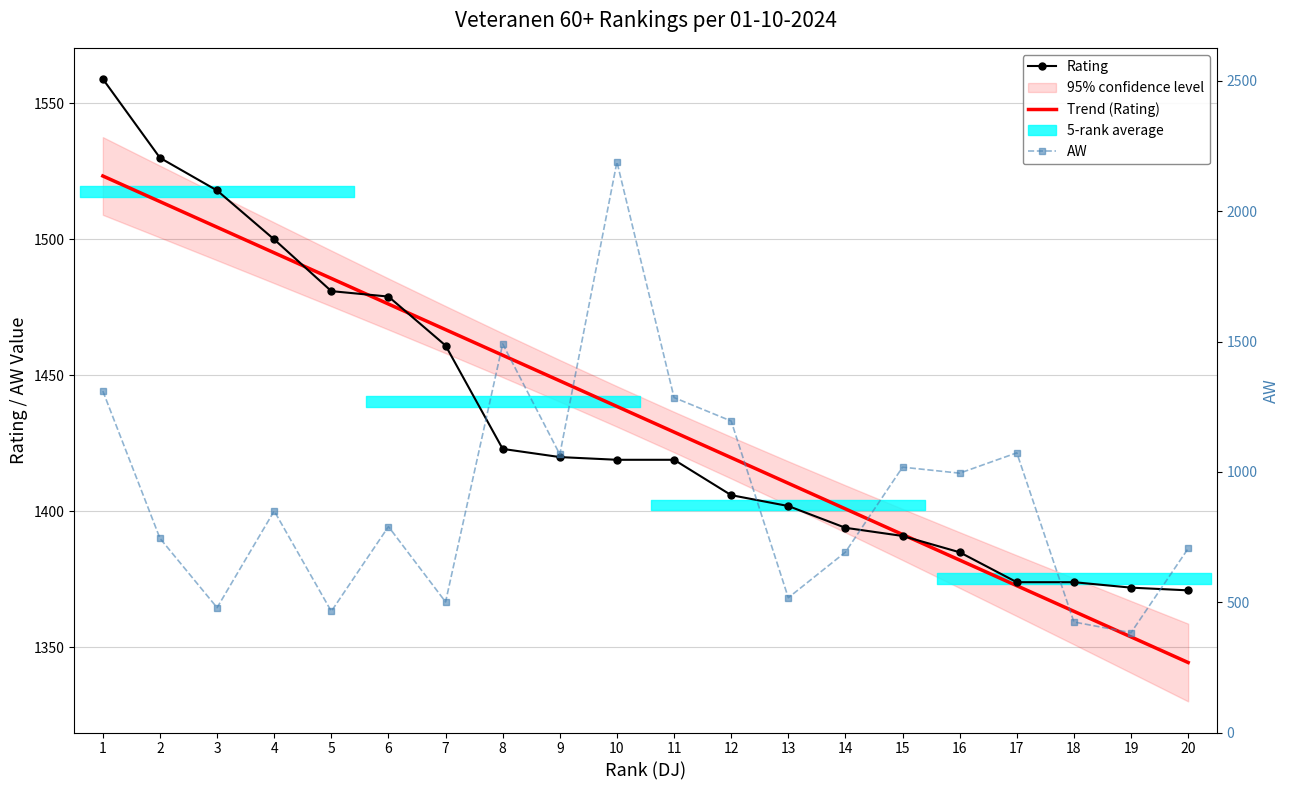

Between which two adjacent categories do Trend (Rating) and Rating first intersect?

4 and 5